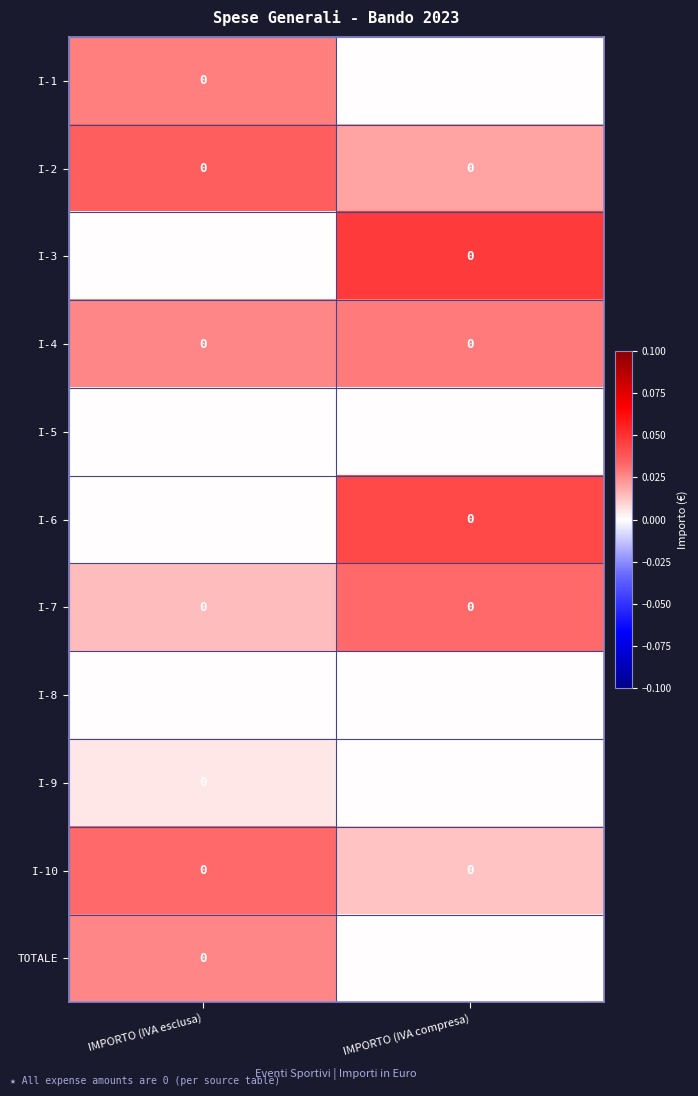

Reading left to right, extract all data points from this chart.

I-1: IMPORTO (IVA esclusa)=0.0	IMPORTO (IVA compresa)=0.0
I-2: IMPORTO (IVA esclusa)=0.0	IMPORTO (IVA compresa)=0.0
I-3: IMPORTO (IVA esclusa)=0.0	IMPORTO (IVA compresa)=0.0
I-4: IMPORTO (IVA esclusa)=0.0	IMPORTO (IVA compresa)=0.0
I-5: IMPORTO (IVA esclusa)=0.0	IMPORTO (IVA compresa)=0.0
I-6: IMPORTO (IVA esclusa)=0.0	IMPORTO (IVA compresa)=0.0
I-7: IMPORTO (IVA esclusa)=0.0	IMPORTO (IVA compresa)=0.0
I-8: IMPORTO (IVA esclusa)=0.0	IMPORTO (IVA compresa)=0.0
I-9: IMPORTO (IVA esclusa)=0.0	IMPORTO (IVA compresa)=0.0
I-10: IMPORTO (IVA esclusa)=0.0	IMPORTO (IVA compresa)=0.0
TOTALE: IMPORTO (IVA esclusa)=0.0	IMPORTO (IVA compresa)=0.0